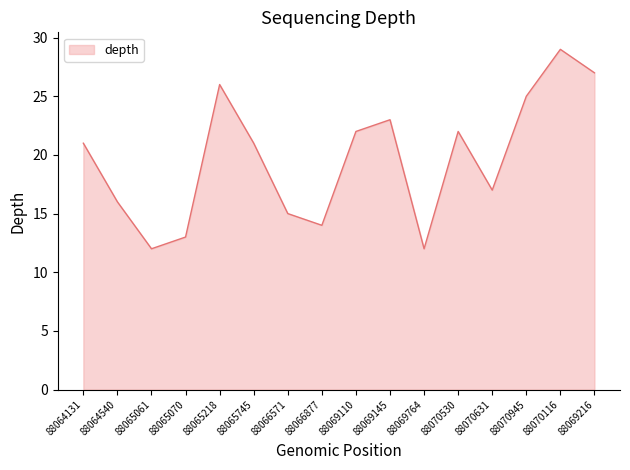

At which category does the chart reach its peak across all series?

88070116